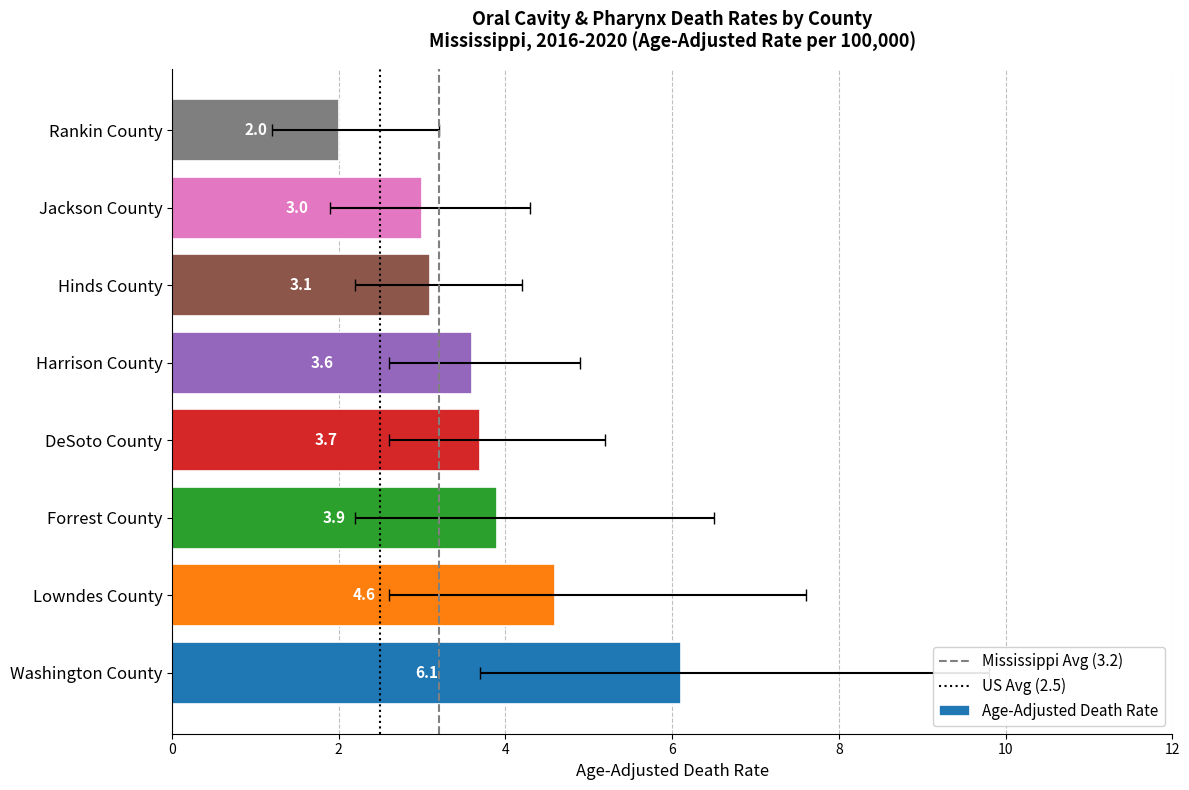

Between Washington County and Lowndes County, which is larger?

Washington County